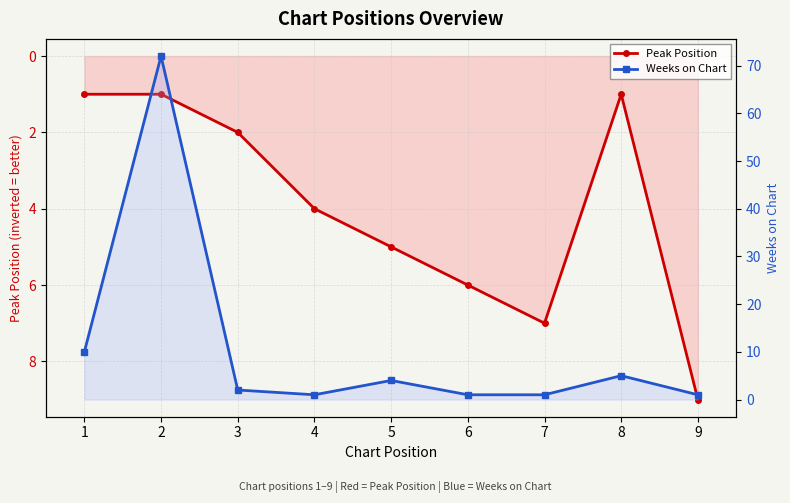

True or false: Weeks on Chart and Peak Position intersect in this chart.

True